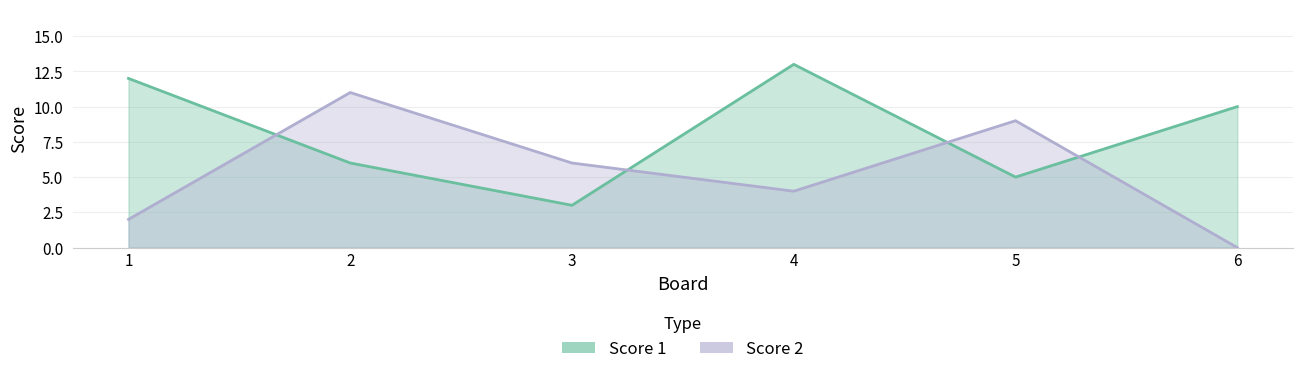

Which series ends up on top after the final intersection of Score 1 and Score 2?

Score 1